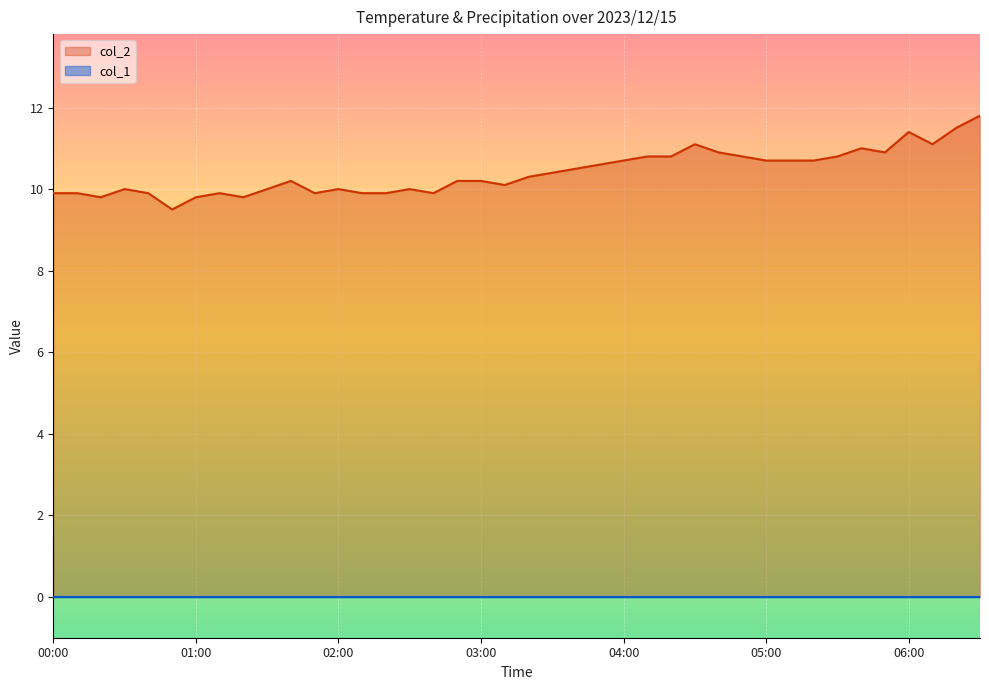

Is it true that the value at 03:00 is 10.2?

True